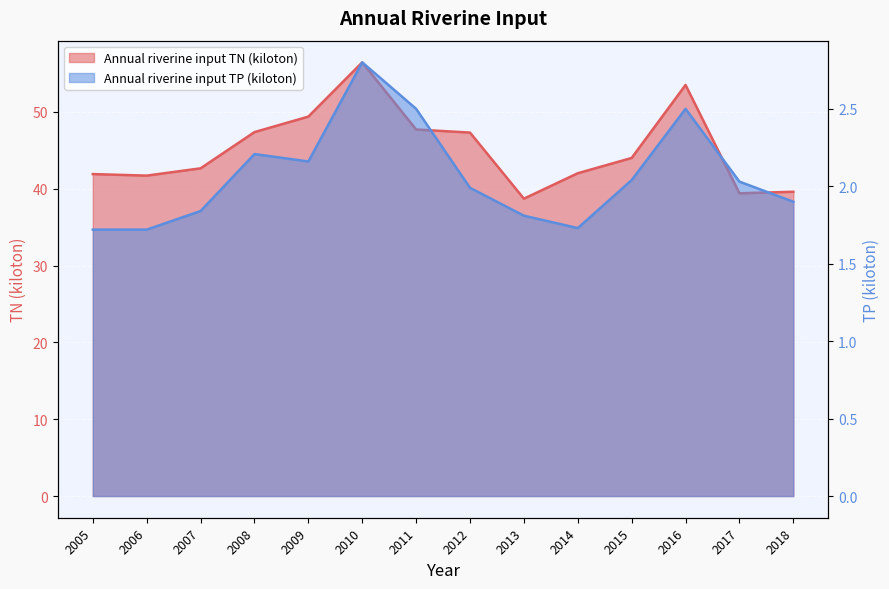

What is the difference between the Annual riverine input TP (kiloton) values at 2017 and 2005?

0.3